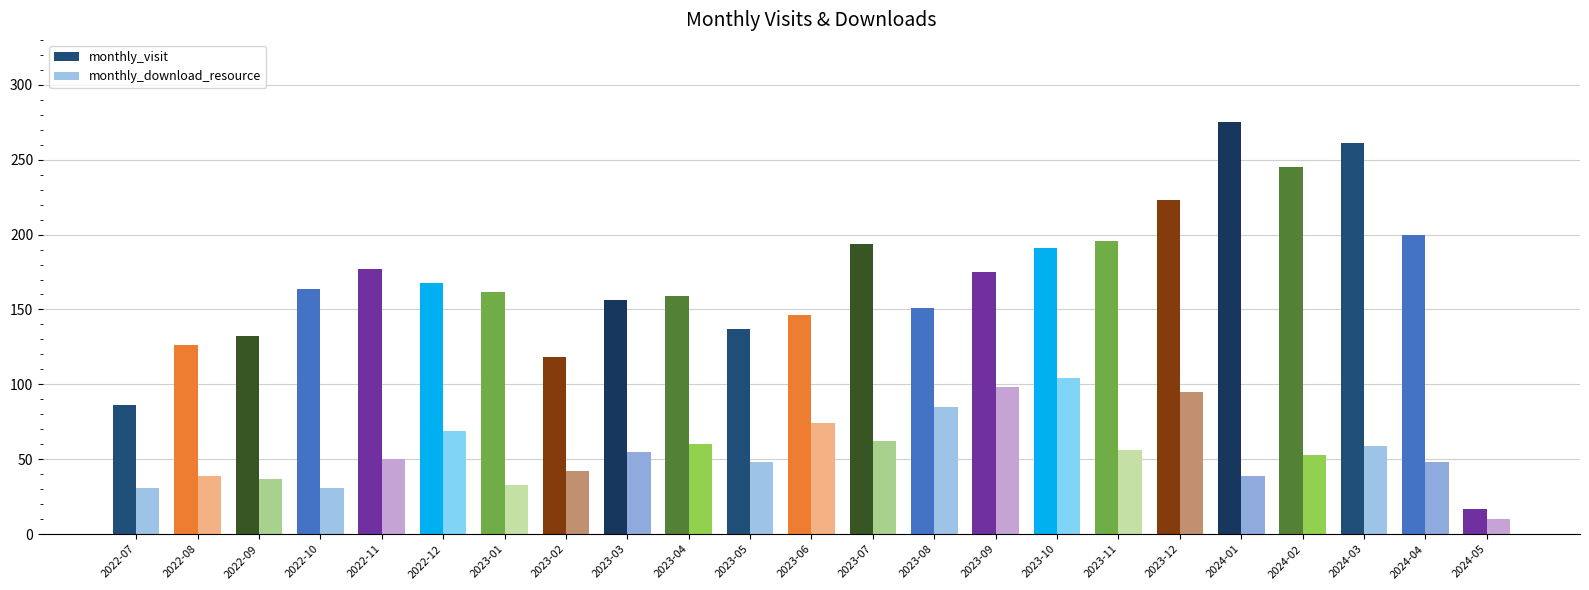

How many bars are there in each group?

2